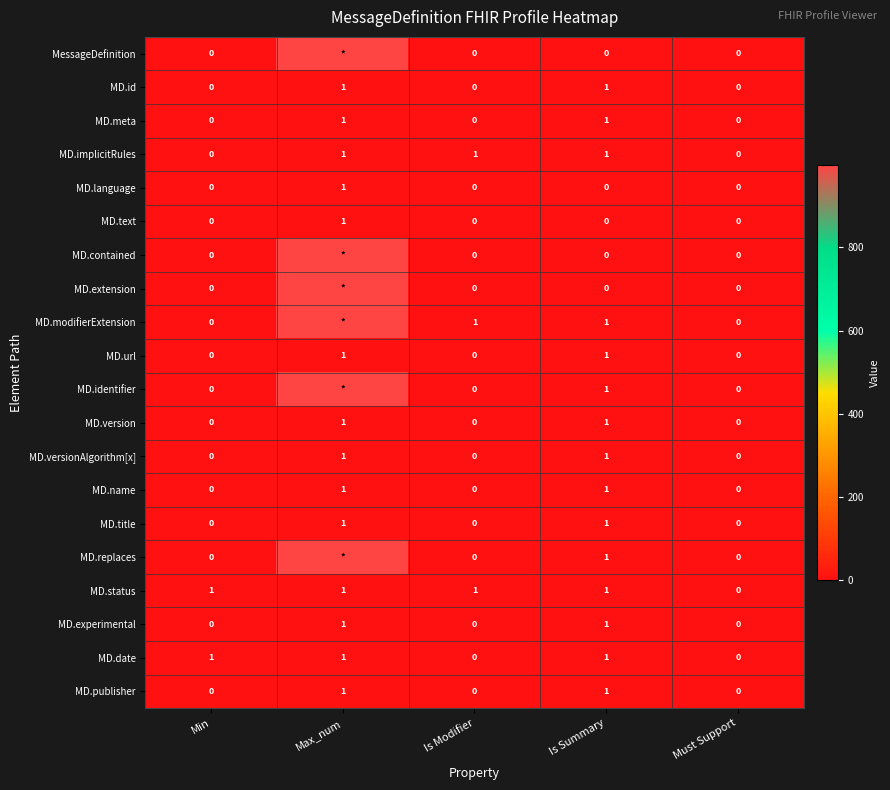

The MD.language series shows 2 at Max_num. True or false?

False